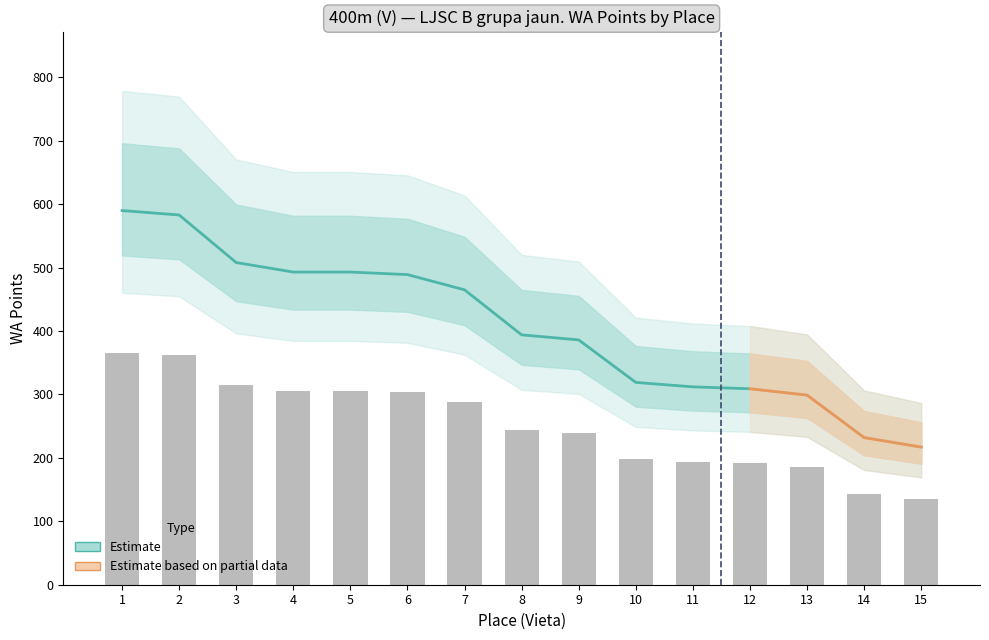

Reading left to right, transcribe all the data shown in this chart.

1=590	2=583	3=508	4=493	5=493	6=489	7=465	8=394	9=386	10=319	11=312	12=309	13=299	14=232	15=217